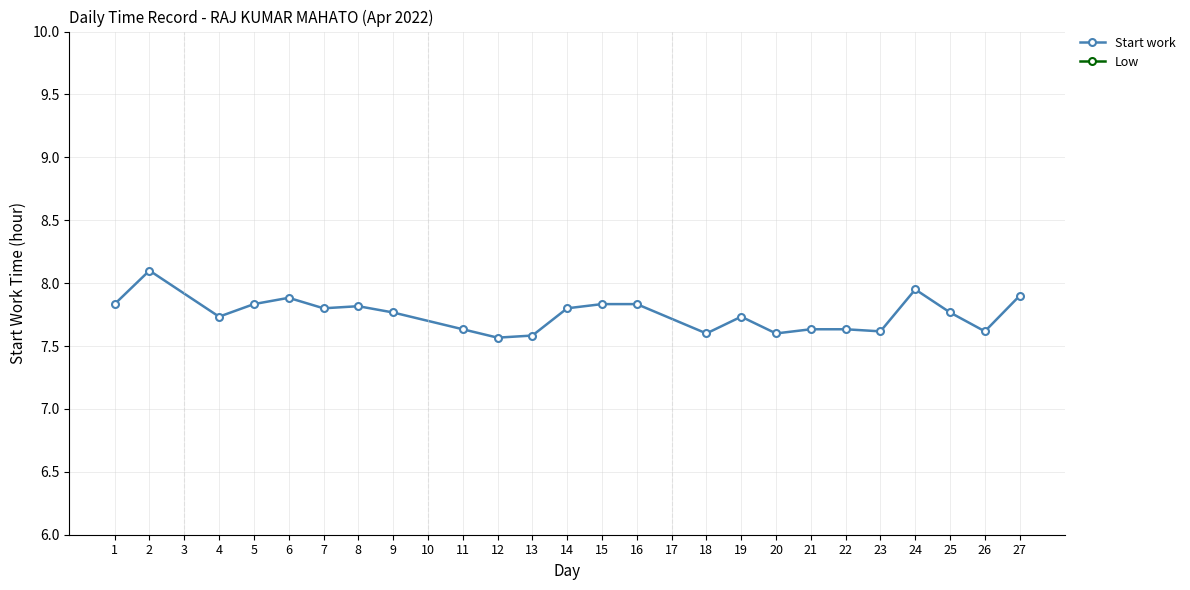

True or false: Start work has more than 2 interior local peaks.

True